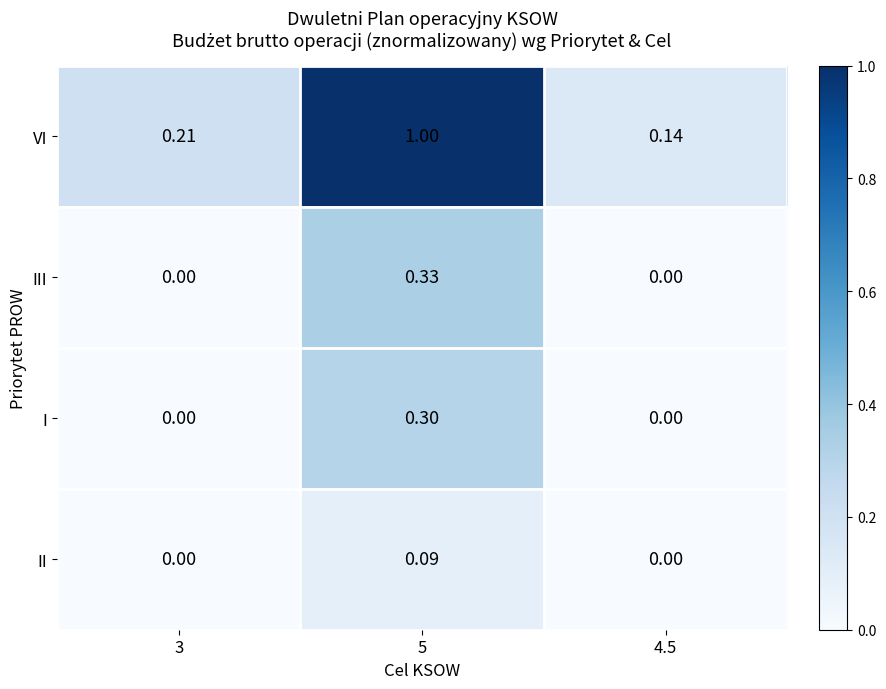

Is the value of VI at 5 greater than the value of II at 3?

Yes